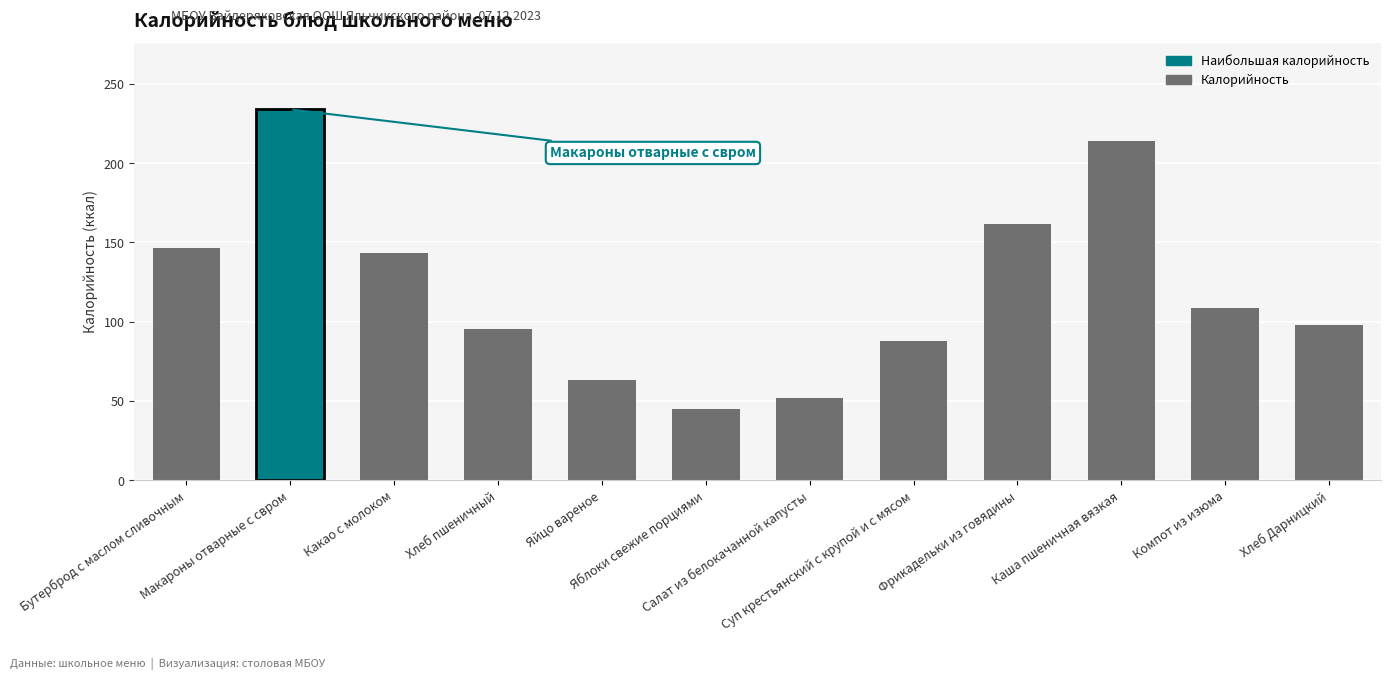

List the labels in order of value, smallest first.

Яблоки свежие порциями, Салат из белокачанной капусты, Яйцо вареное, Суп крестьянский с крупой и с мясом, Хлеб пшеничный, Хлеб Дарницкий, Компот из изюма, Какао с молоком, Бутерброд с маслом сливочным, Фрикадельки из говядины, Каша пшеничная вязкая, Макароны отварные с свром